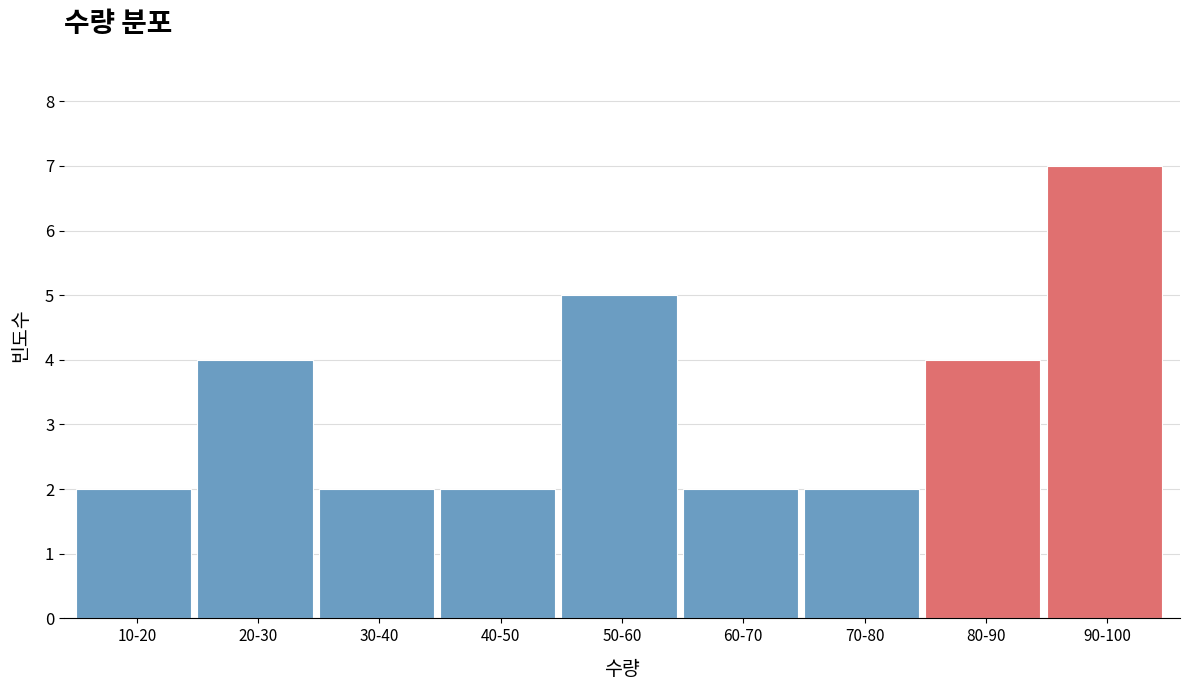

Reading left to right, what are all the values shown in this chart?

2	4	2	2	5	2	2	4	7